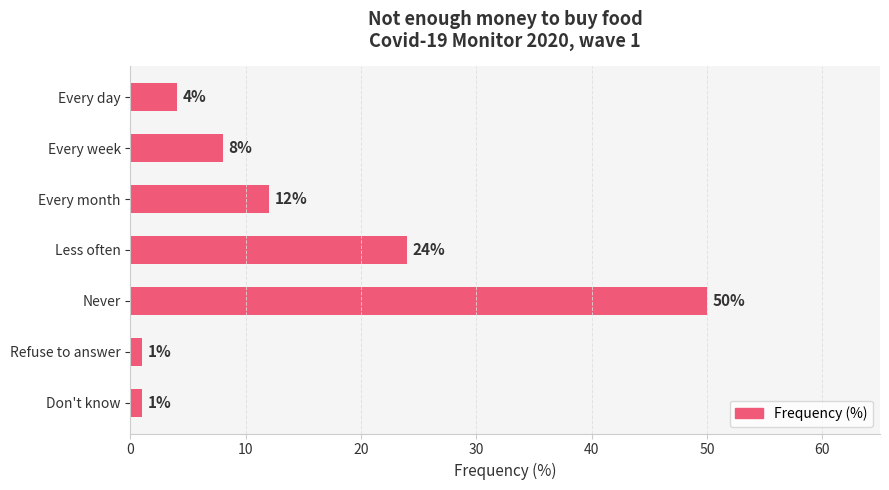

What is the change in value from Every day to Less often?

+20